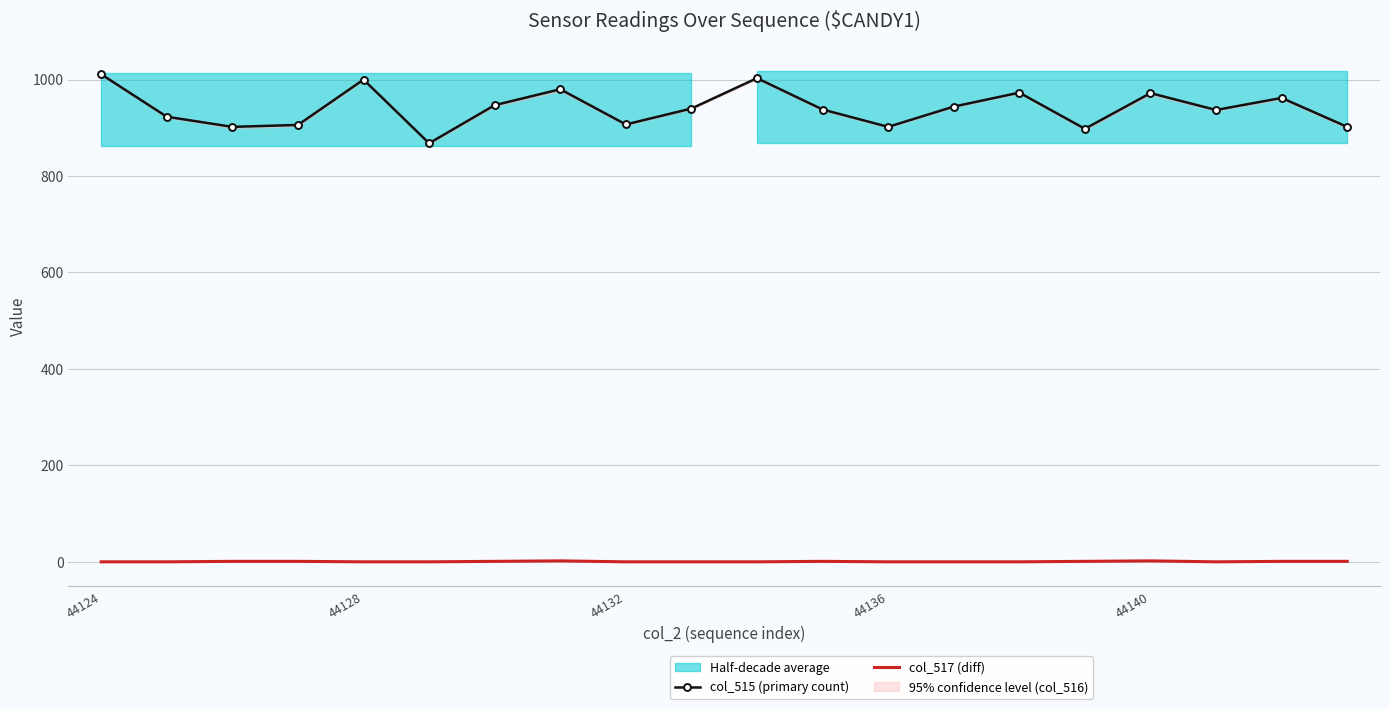

What is the maximum value for col_515 (primary count)?

1011